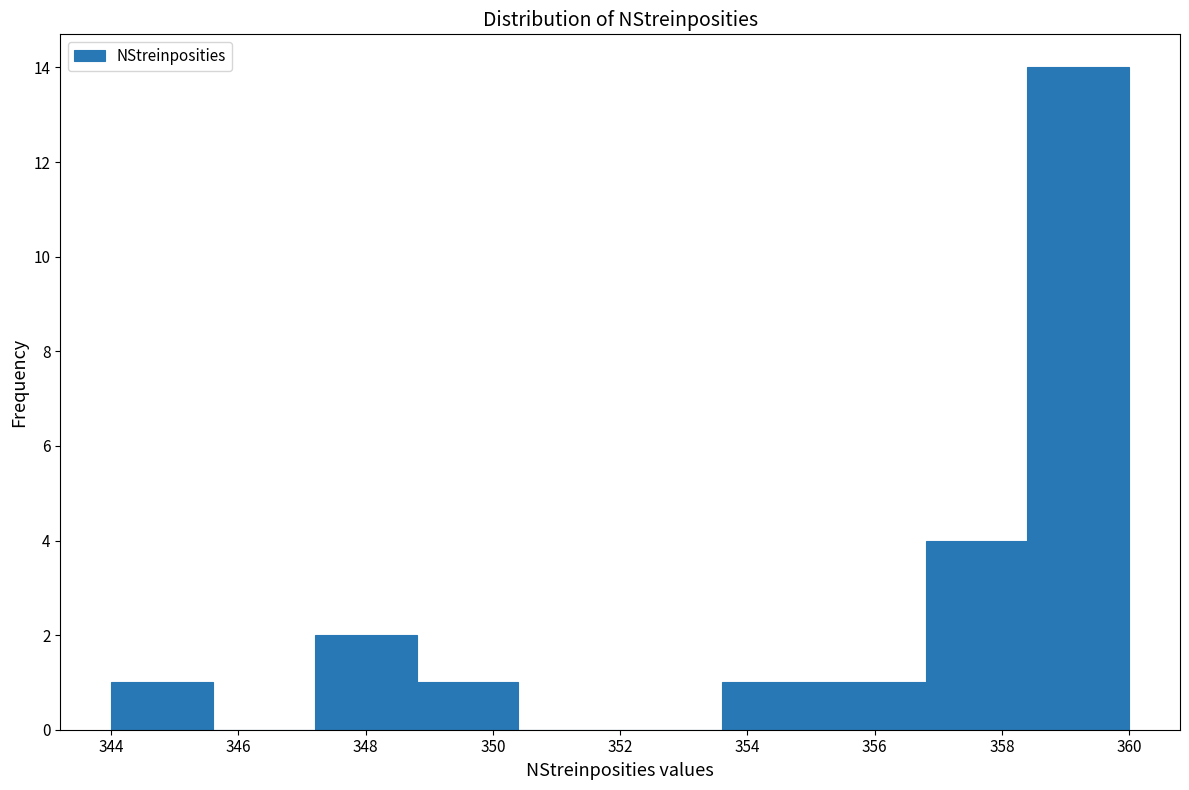

Reading left to right, list every bar in this chart as the range it spans on the x-axis followed by its height. The values are not printed on the chart, so give them approximately, as read against the axis.

344.0 to 345.6: 1
345.6 to 347.2: 0
347.2 to 348.8: 2
348.8 to 350.4: 1
350.4 to 352.0: 0
352.0 to 353.6: 0
353.6 to 355.2: 1
355.2 to 356.8: 1
356.8 to 358.4: 4
358.4 to 360.0: 14